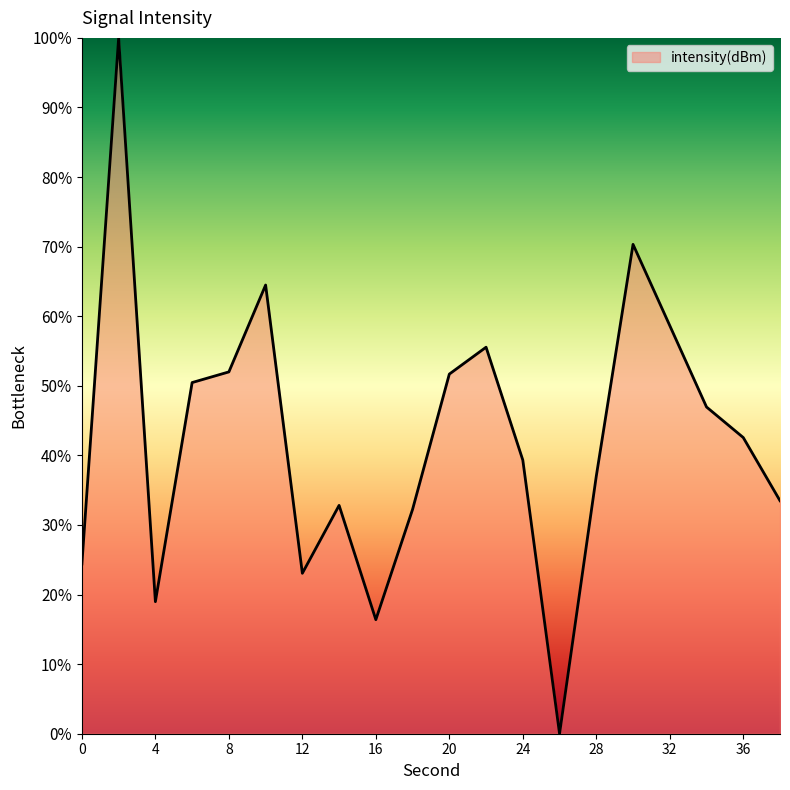

Reading left to right, list all the values displayed in this chart.

24.4	100.0	19.0	50.5	52.0	64.5	23.1	32.8	16.4	32.2	51.7	55.5	39.3	0.0	37.0	70.3	58.7	47.0	42.6	33.5